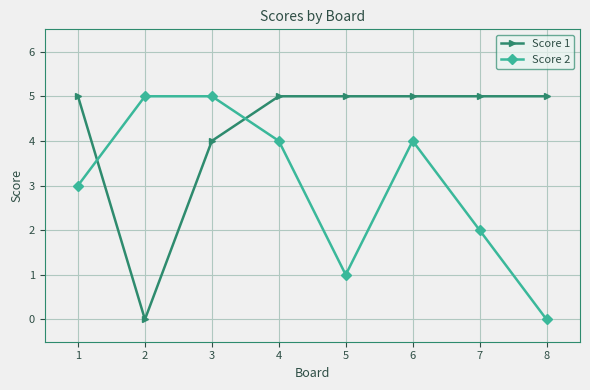

What is the difference between the highest and lowest values at 5?

4